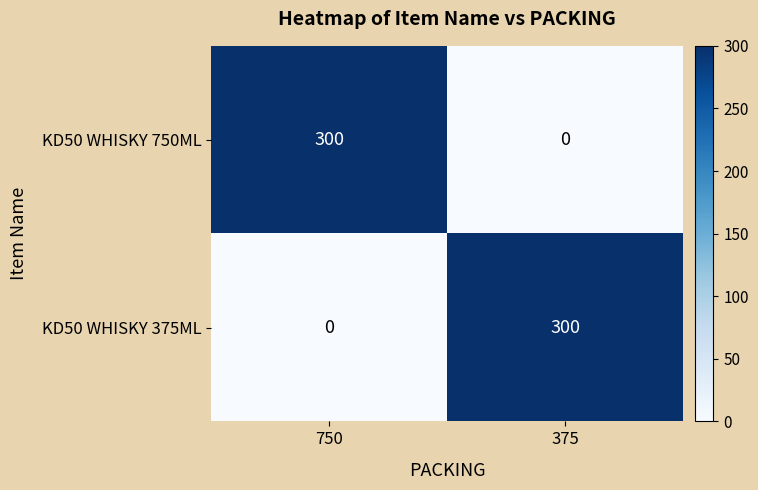

Rank the series at 375 from highest to lowest value.

KD50 WHISKY 375ML, KD50 WHISKY 750ML